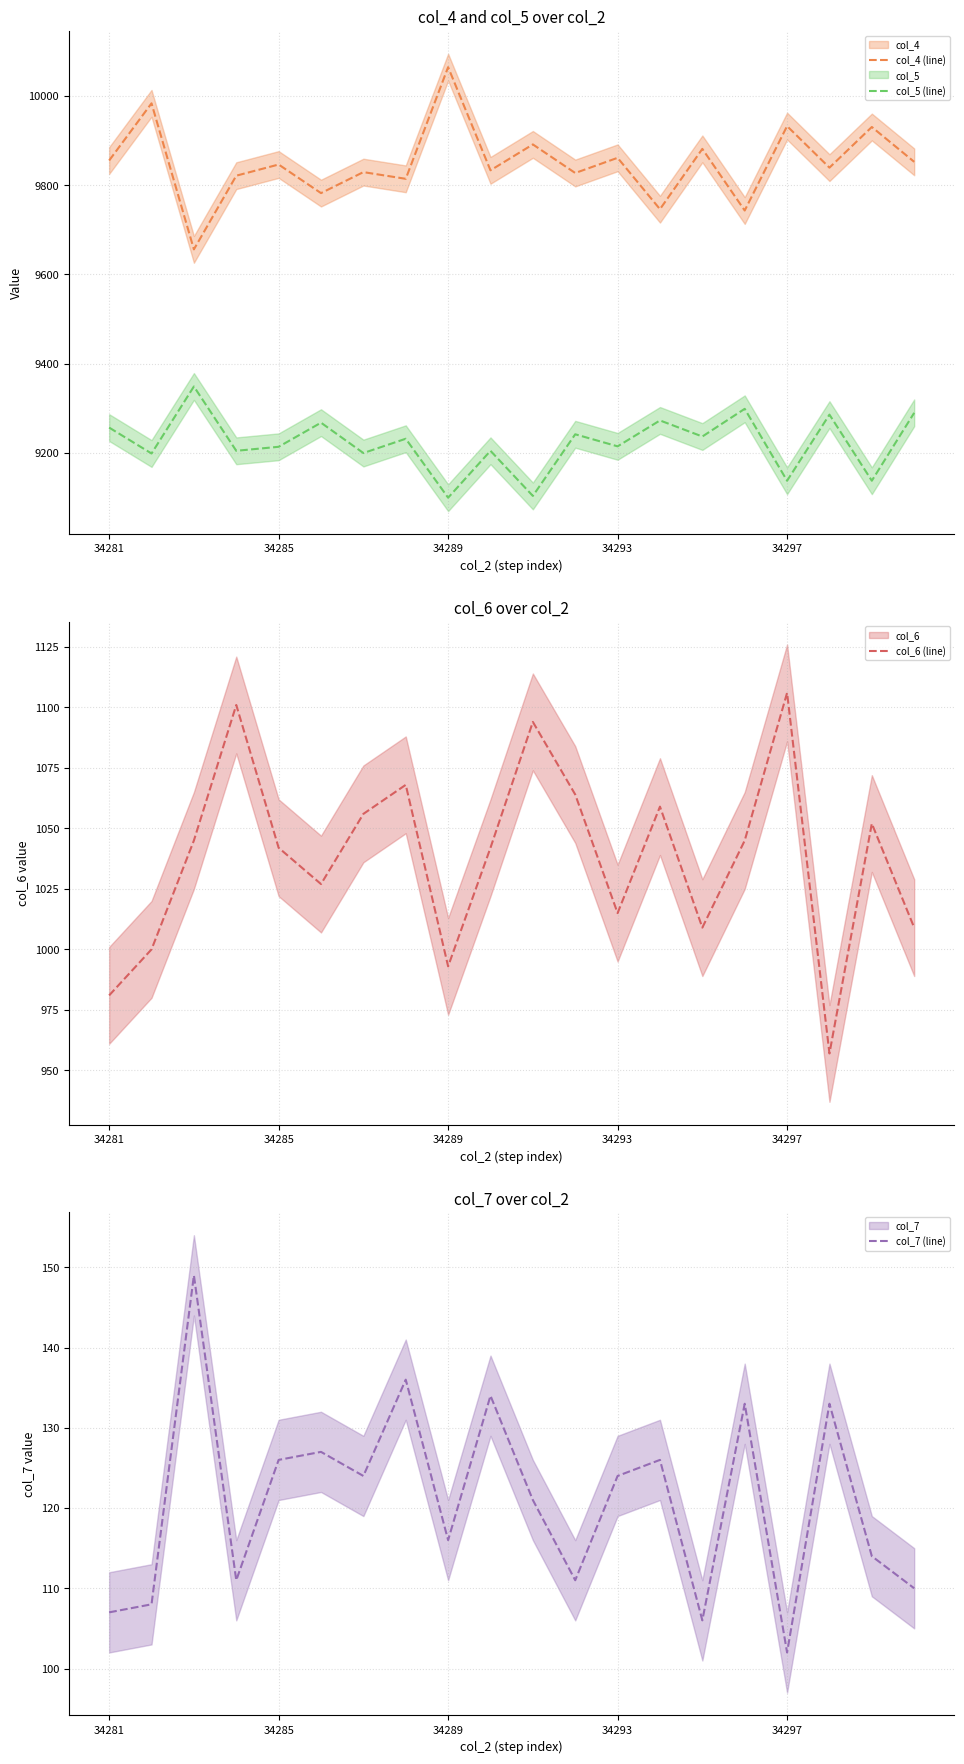

The value of col_5 (line) at 34297 is 9138. True or false?

True